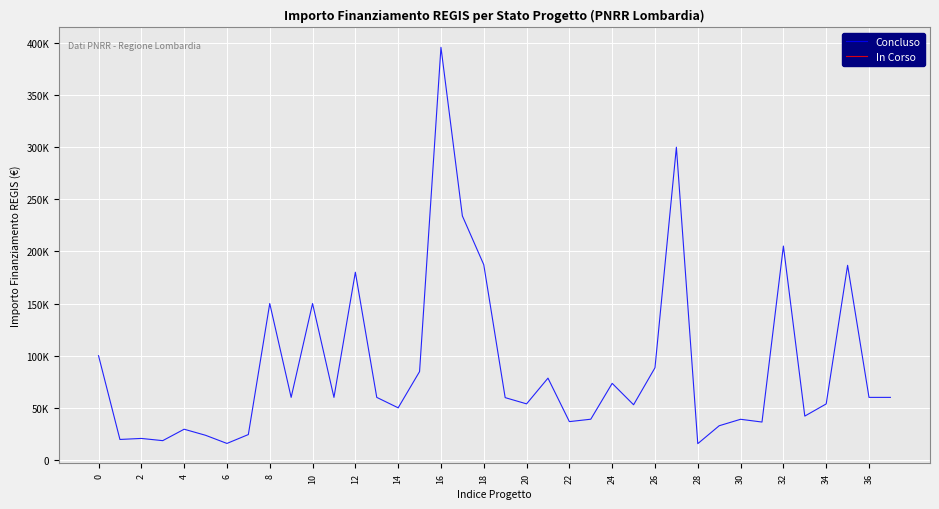

At how many categories does at least one series exceed 41425?

25